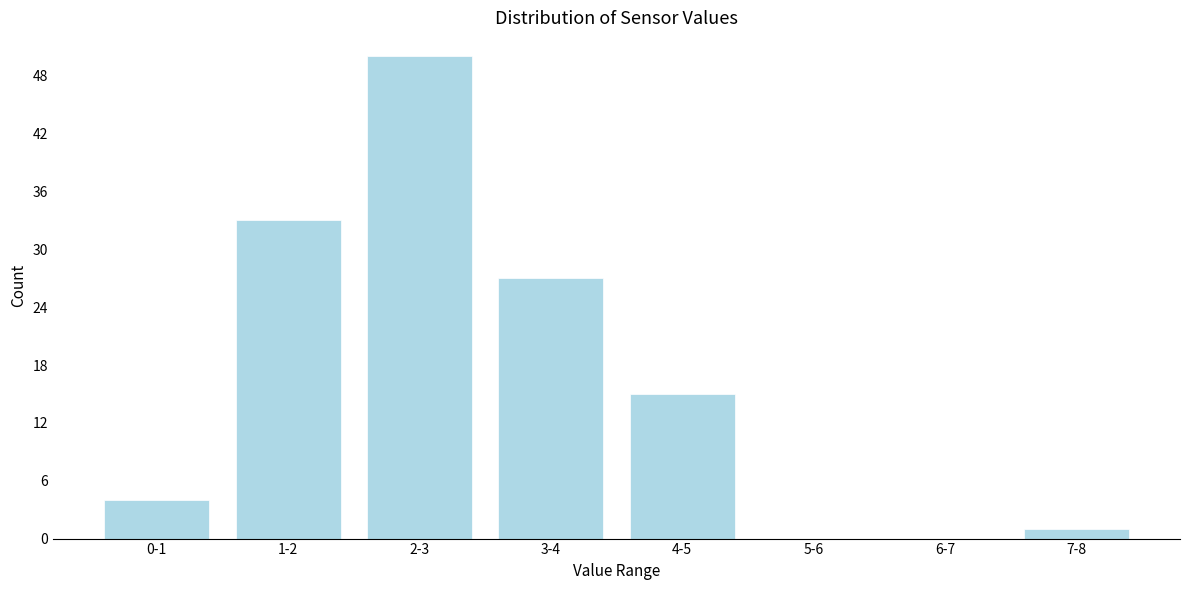

Reading left to right, what are all the values shown in this chart?

0-1=4	1-2=33	2-3=50	3-4=27	4-5=15	5-6=0	6-7=0	7-8=1